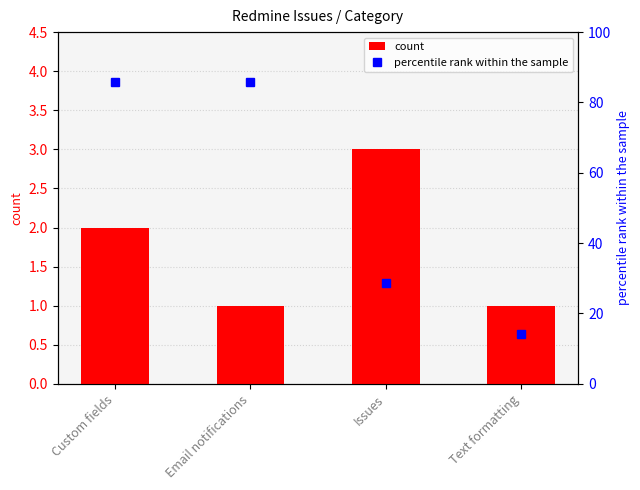

True or false: percentile rank within the sample has a value of 85.7 at Email notifications.

True